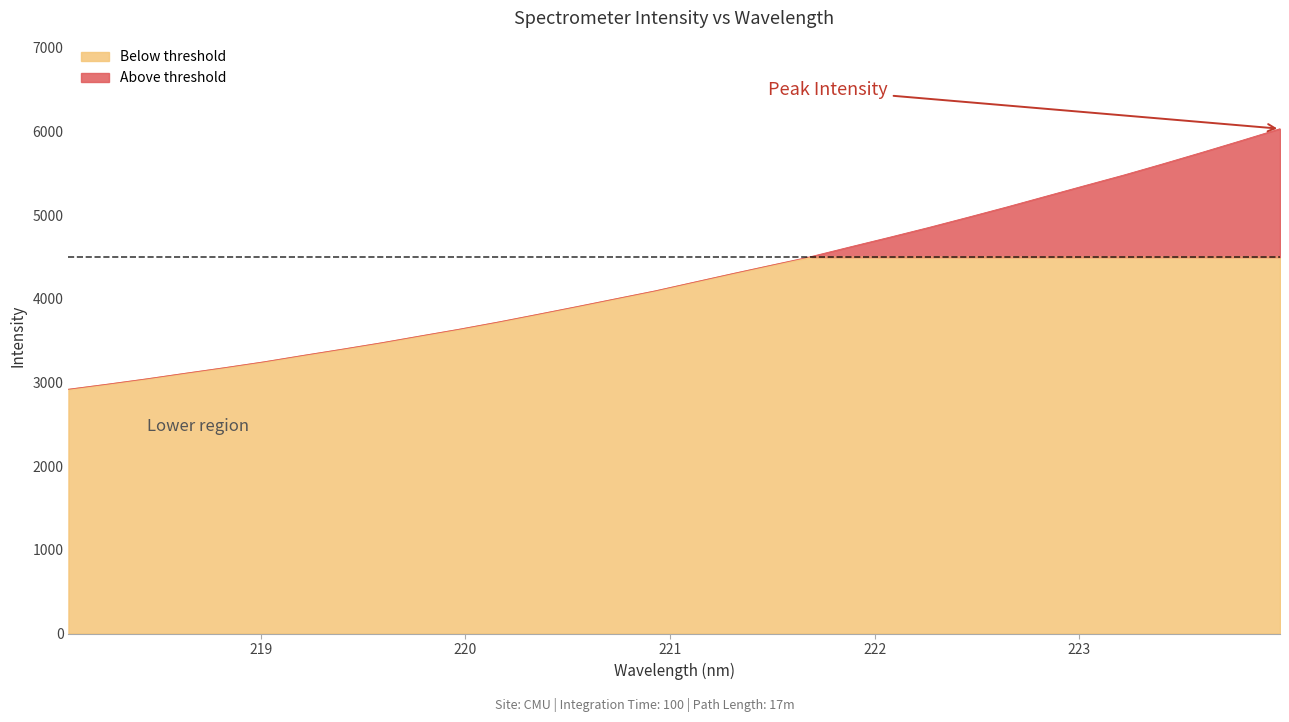

True or false: there are more than 2 points higher than both neighbors.

False